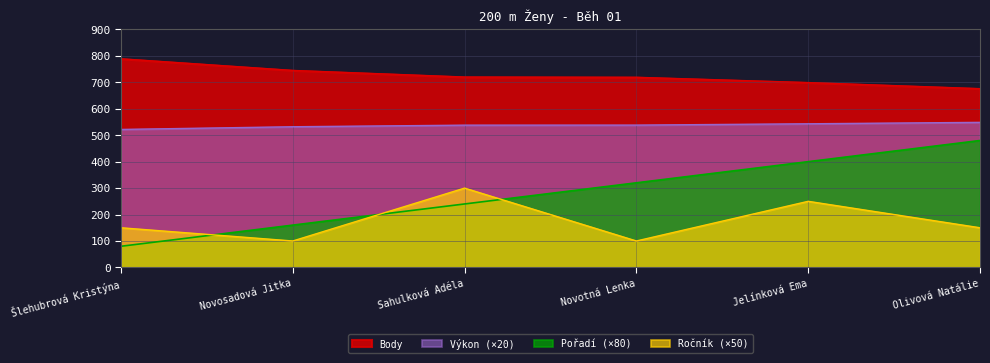

How many lines are shown in the chart?

4